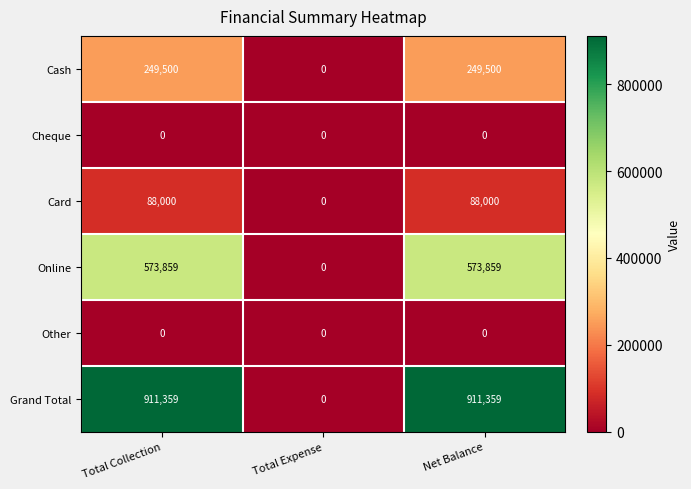

What is the sum of all Grand Total values?

1822718